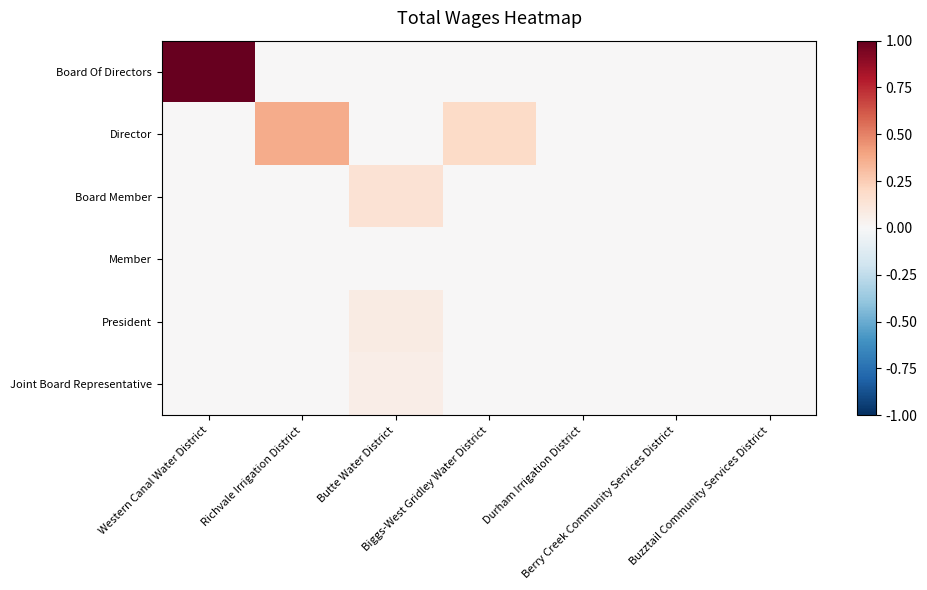

At Biggs-West Gridley Water District, list the series in order from largest to smallest.

Director, Board Of Directors, Board Member, Member, President, Joint Board Representative